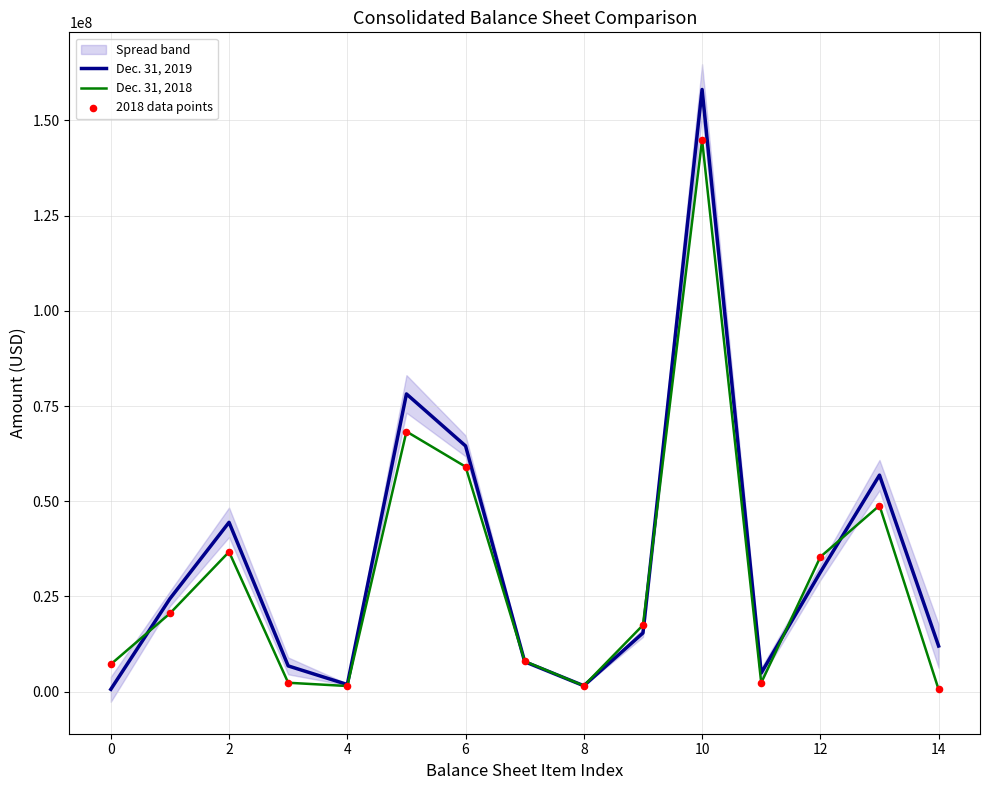

At how many categories does at least one series exceed 42384816?

5